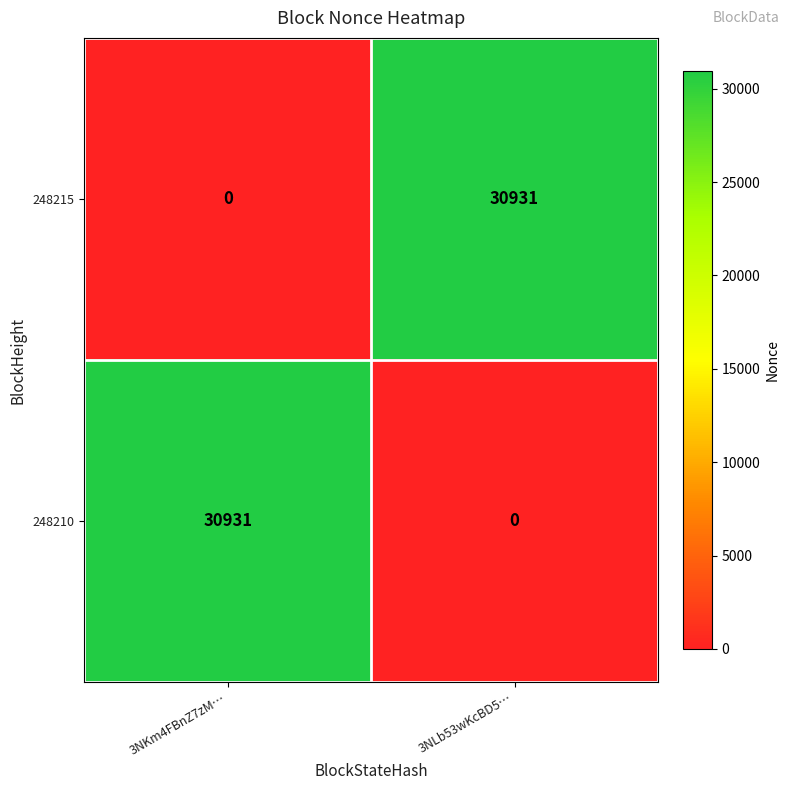

At which label is 248210 closest to 15465?

3NLb53wKcBD5…